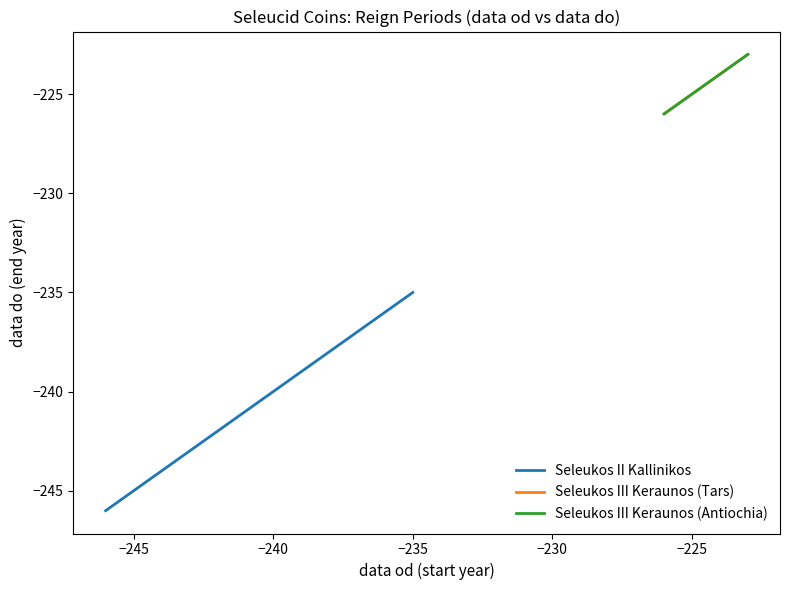

What is the sum of all Seleukos III Keraunos (Antiochia) values?

-449